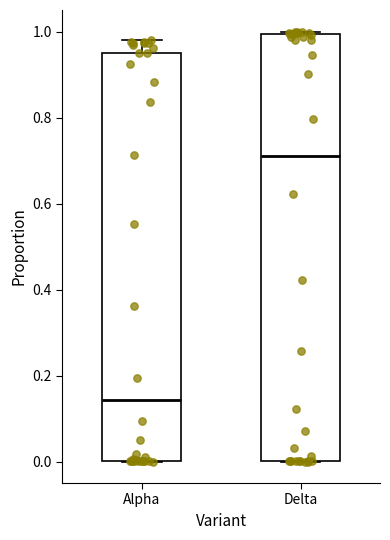

Which box is the tallest, from its lower edge to its upper edge?

Delta